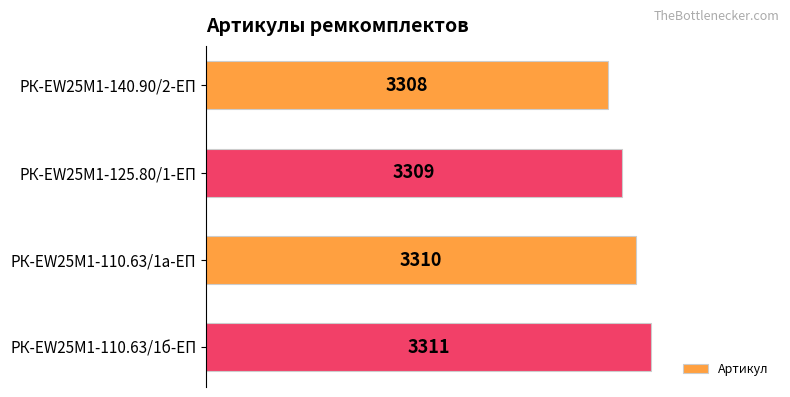

Rank the categories by value from lowest to highest.

РК-EW25M1-140.90/2-ЕП, РК-EW25M1-125.80/1-ЕП, РК-EW25M1-110.63/1а-ЕП, РК-EW25M1-110.63/1б-ЕП